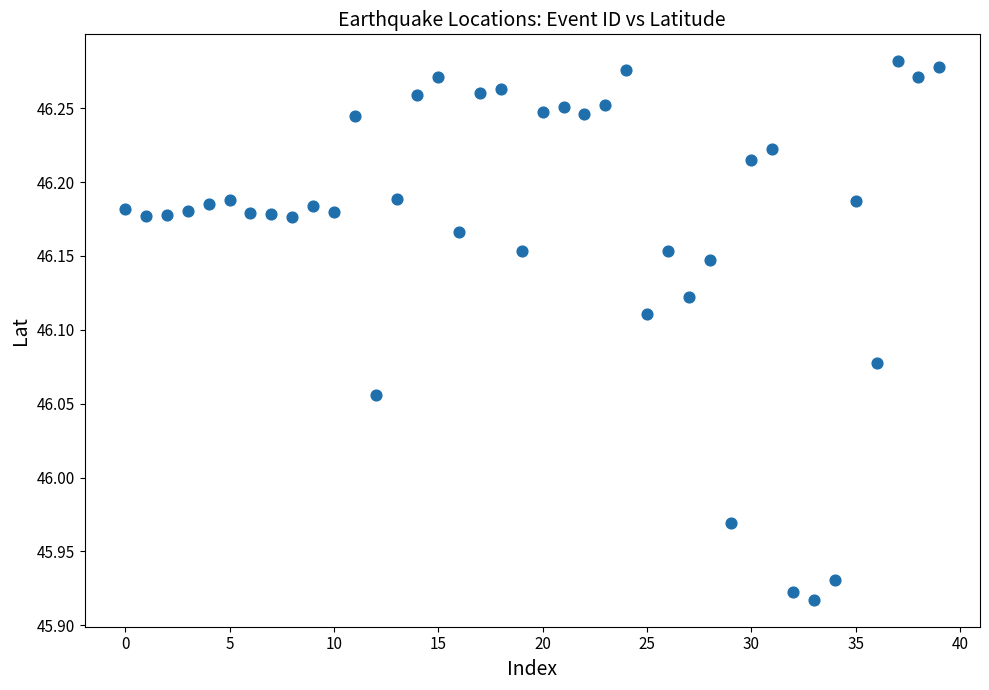

What is the range of Y values (max minus min)?

0.4